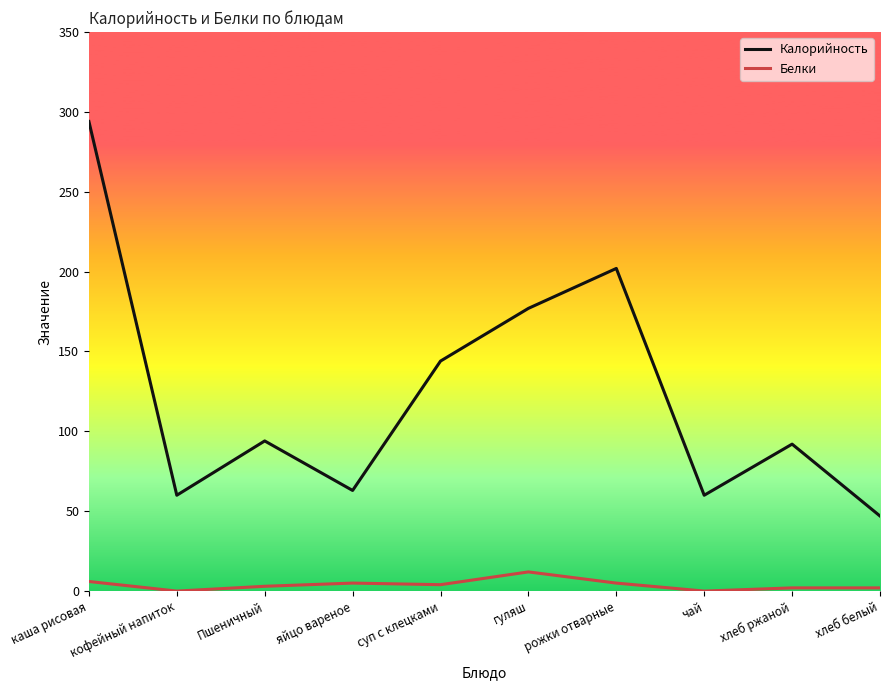

True or false: Калорийность and Белки cross at least once.

False